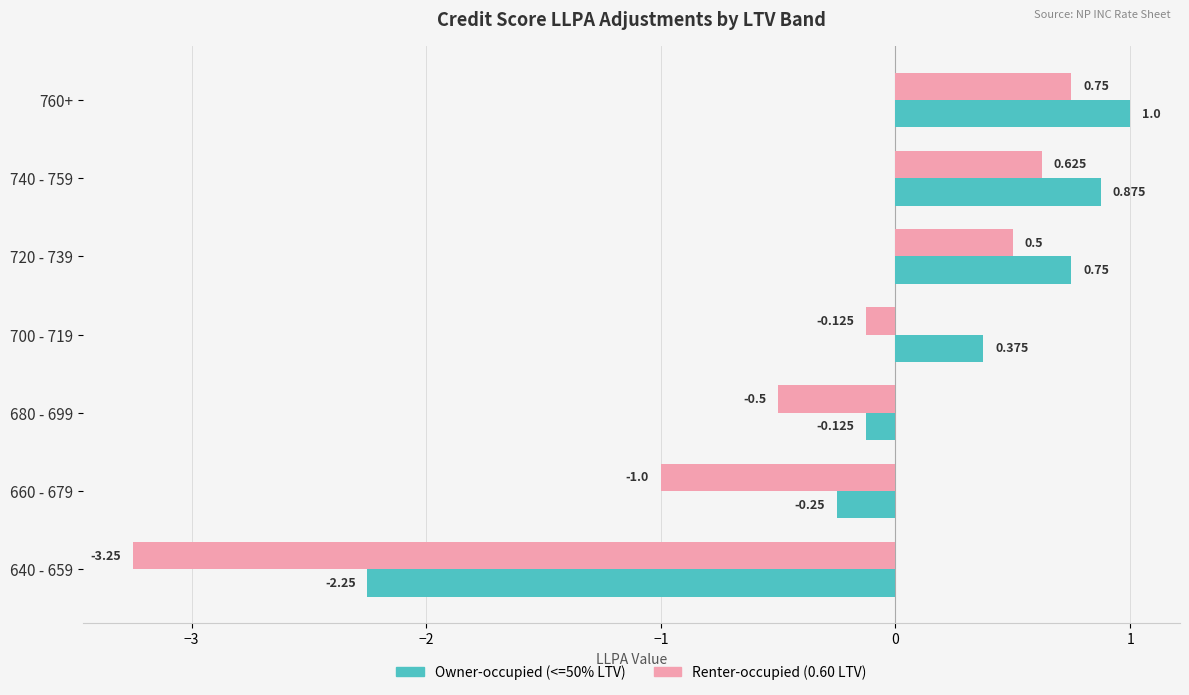

Count the number of categories in the chart.

7